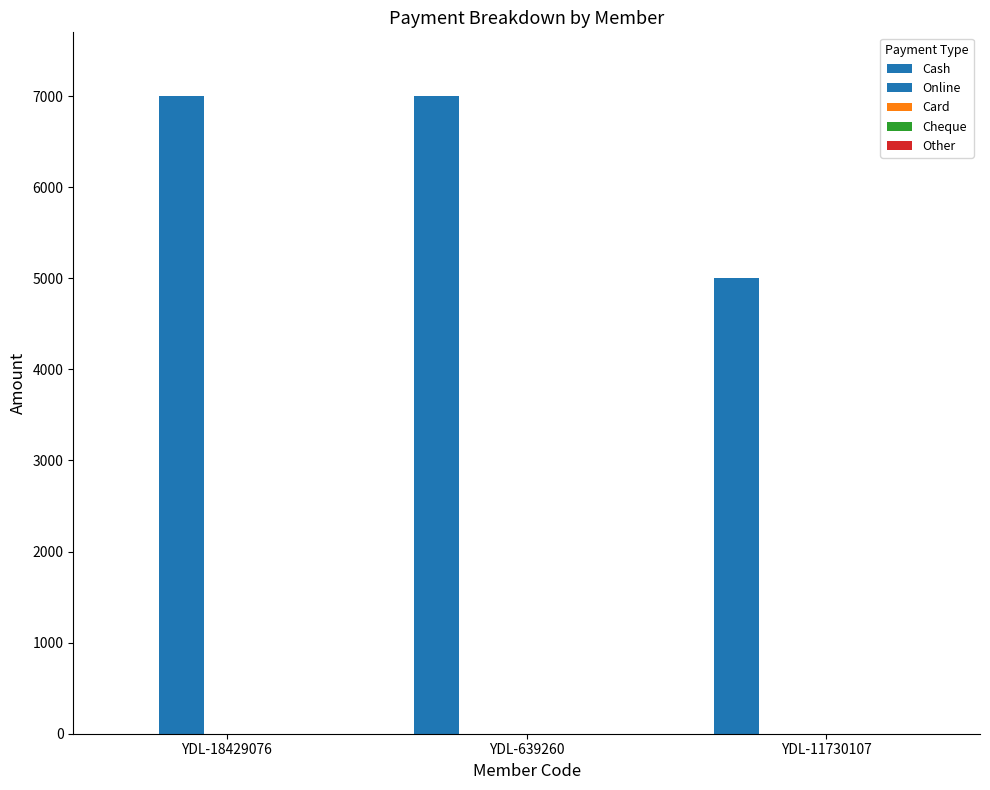

Reading left to right, extract all data points from this chart.

Cash: YDL-18429076=0	YDL-639260=7000	YDL-11730107=5000
Online: YDL-18429076=7000	YDL-639260=0	YDL-11730107=0
Card: YDL-18429076=0	YDL-639260=0	YDL-11730107=0
Cheque: YDL-18429076=0	YDL-639260=0	YDL-11730107=0
Other: YDL-18429076=0	YDL-639260=0	YDL-11730107=0